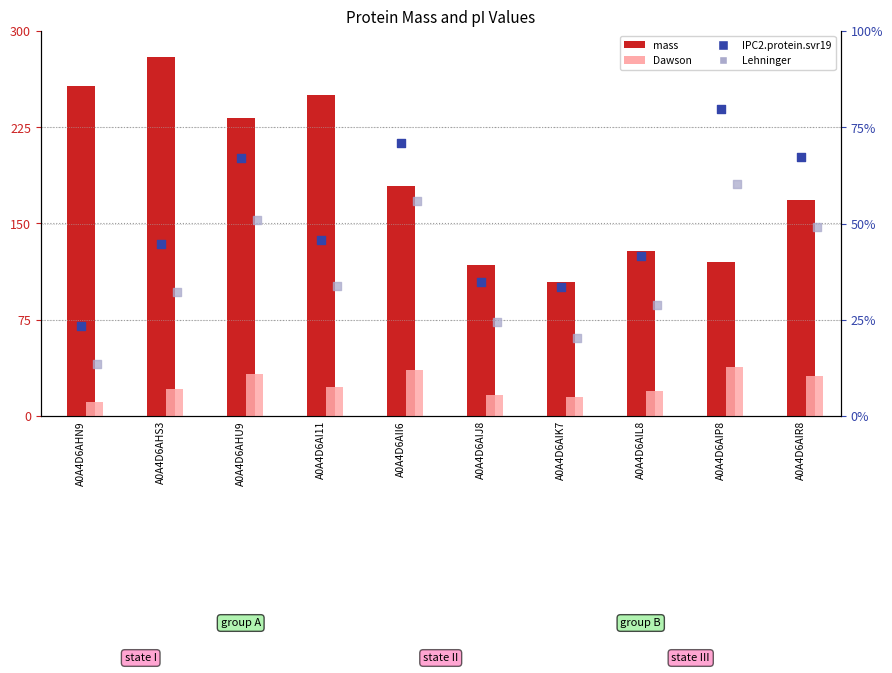

Which series has the largest total across all categories?

mass